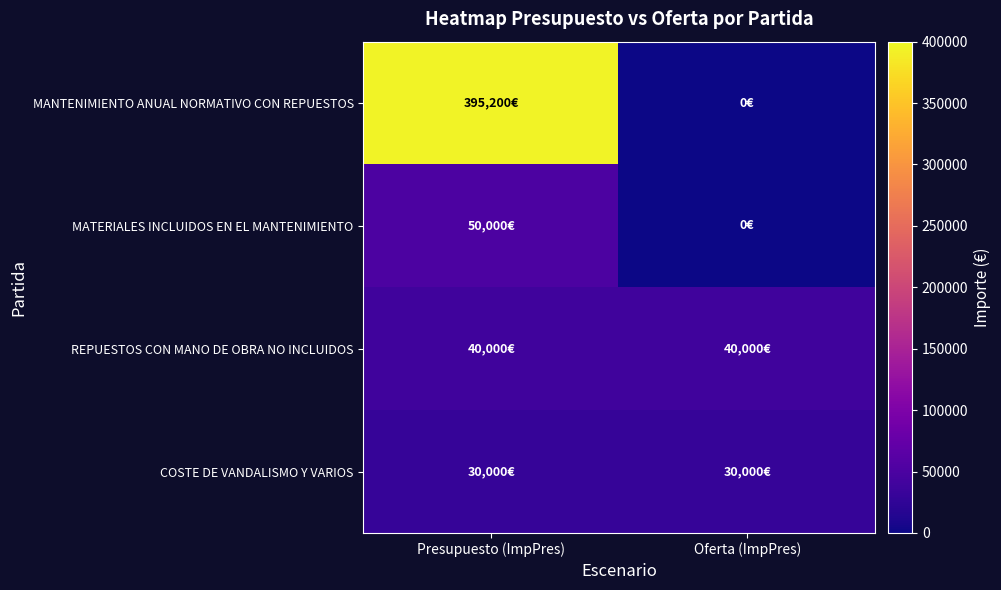

What is the total value across all series at Oferta (ImpPres)?

70000